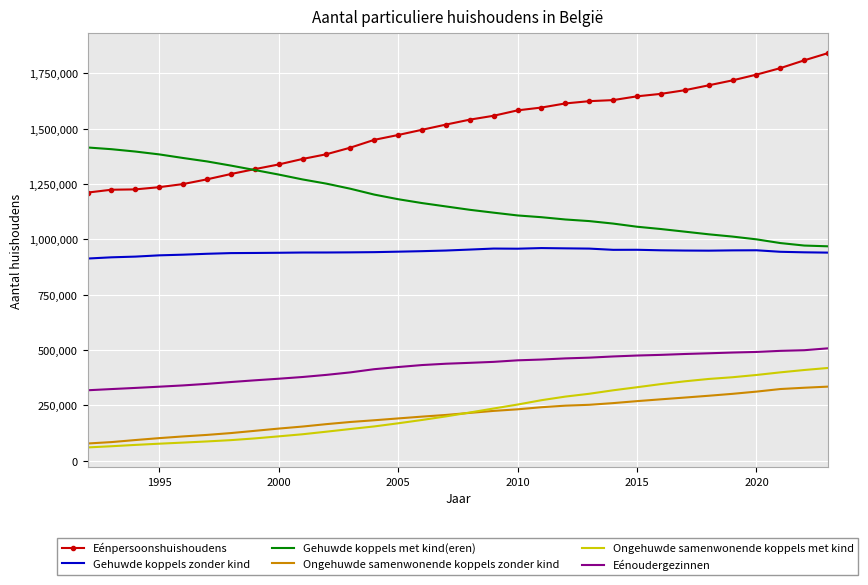

Which series has the largest range (max minus min)?

Eénpersoonshuishoudens